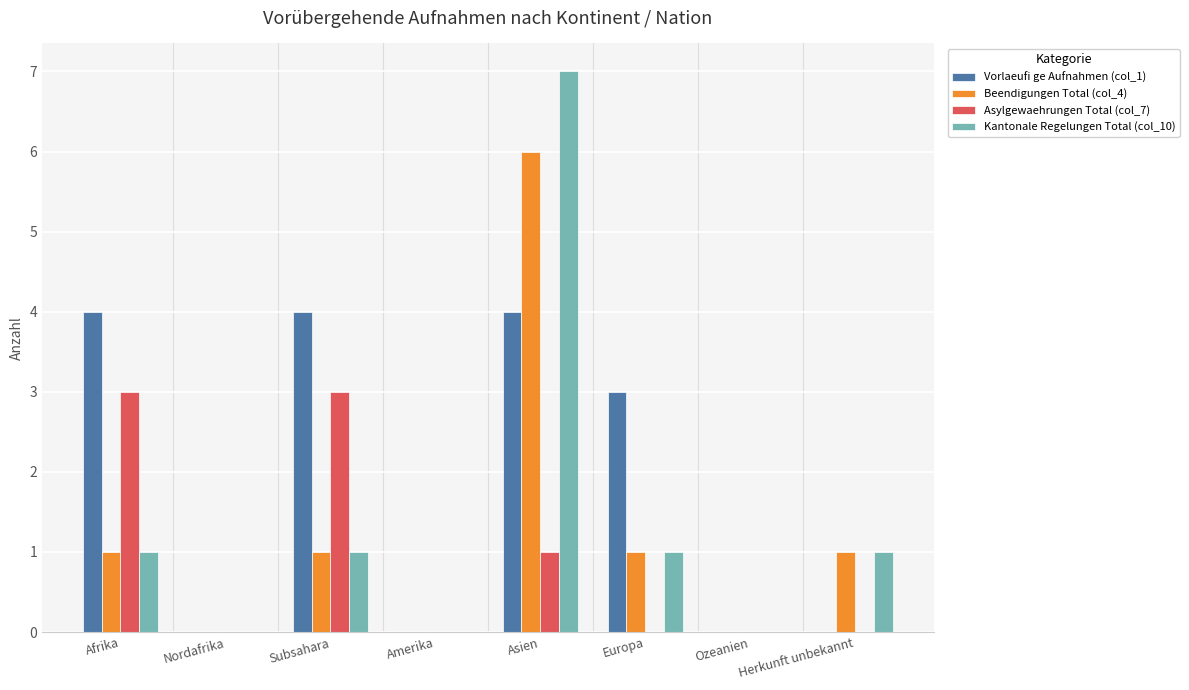

How many Beendigungen Total (col_4) values are between 0 and 1?

7